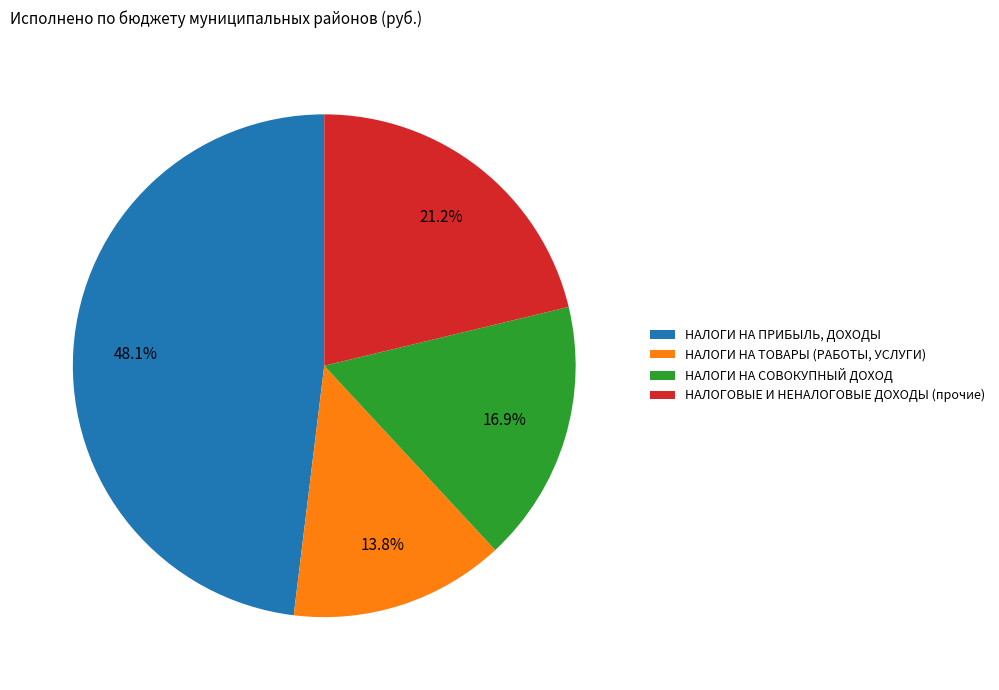

To the nearest percent, what portion does НАЛОГИ НА ПРИБЫЛЬ, ДОХОДЫ represent?

48%